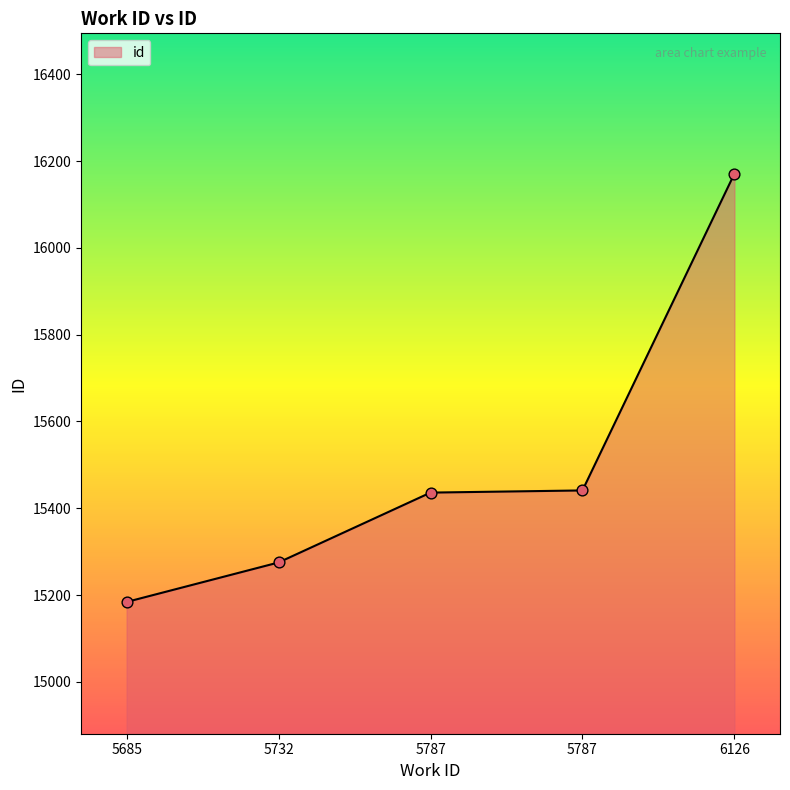

Between 5787 and 5685, which is larger?

5787